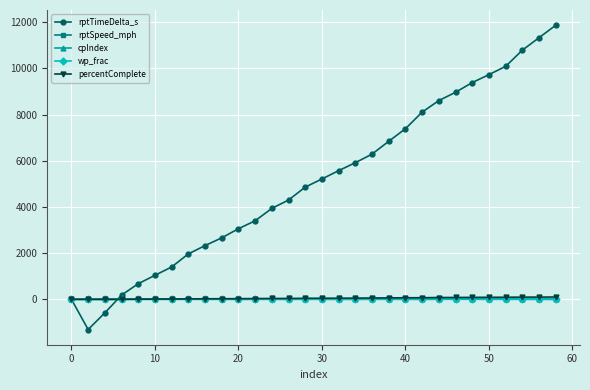

Which series has the largest total across all categories?

rptTimeDelta_s